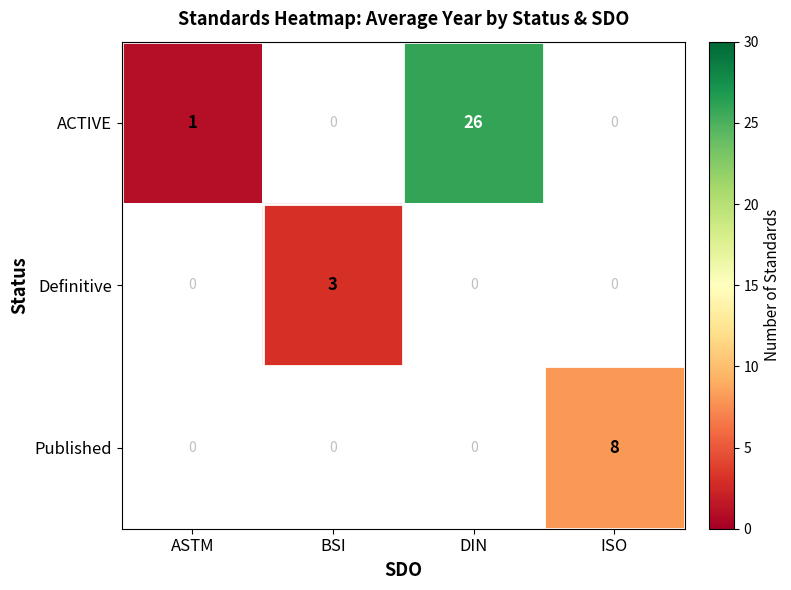

Is the value of Published at ISO greater than the value of Definitive at BSI?

Yes